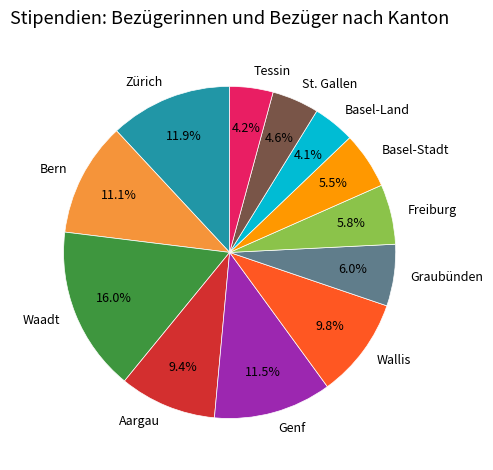

To the nearest percent, what is the difference between the largest and smallest slice percentages?

12%